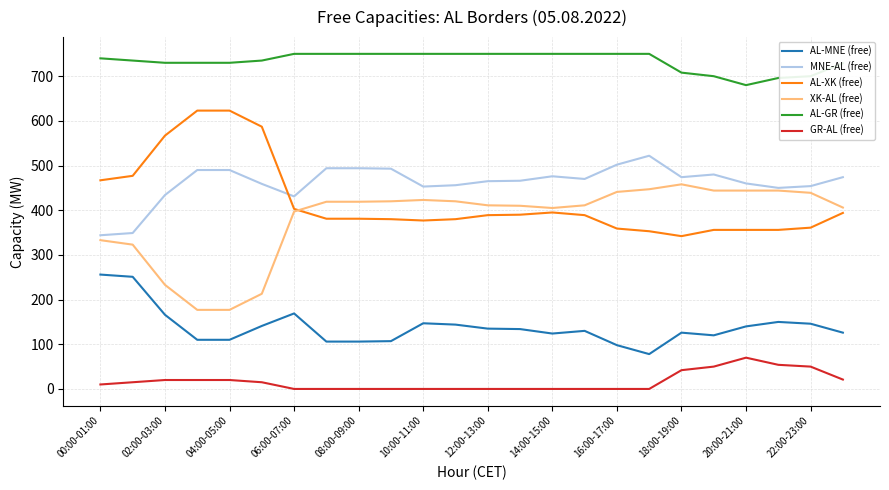

Which series has the largest total across all categories?

AL-GR (free)